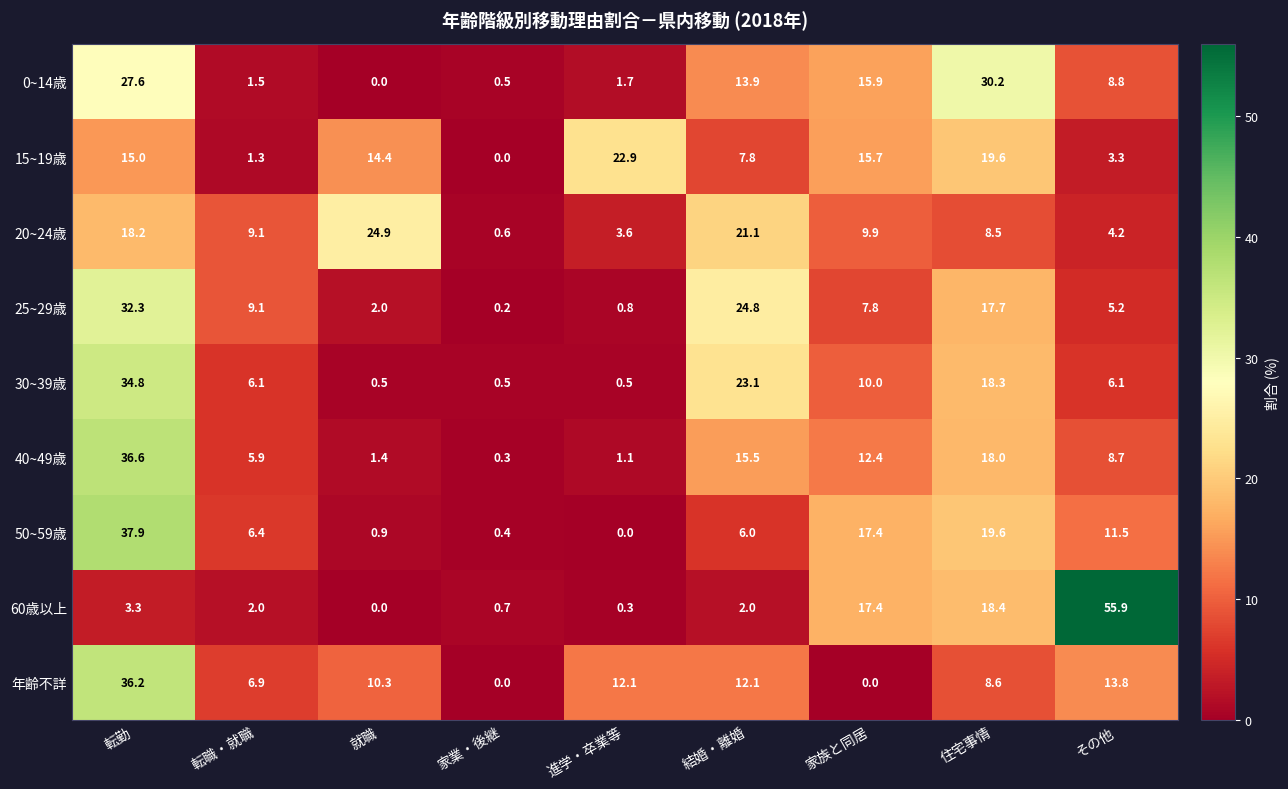

Read the 20~24歳 value at 家業・後継.

0.6